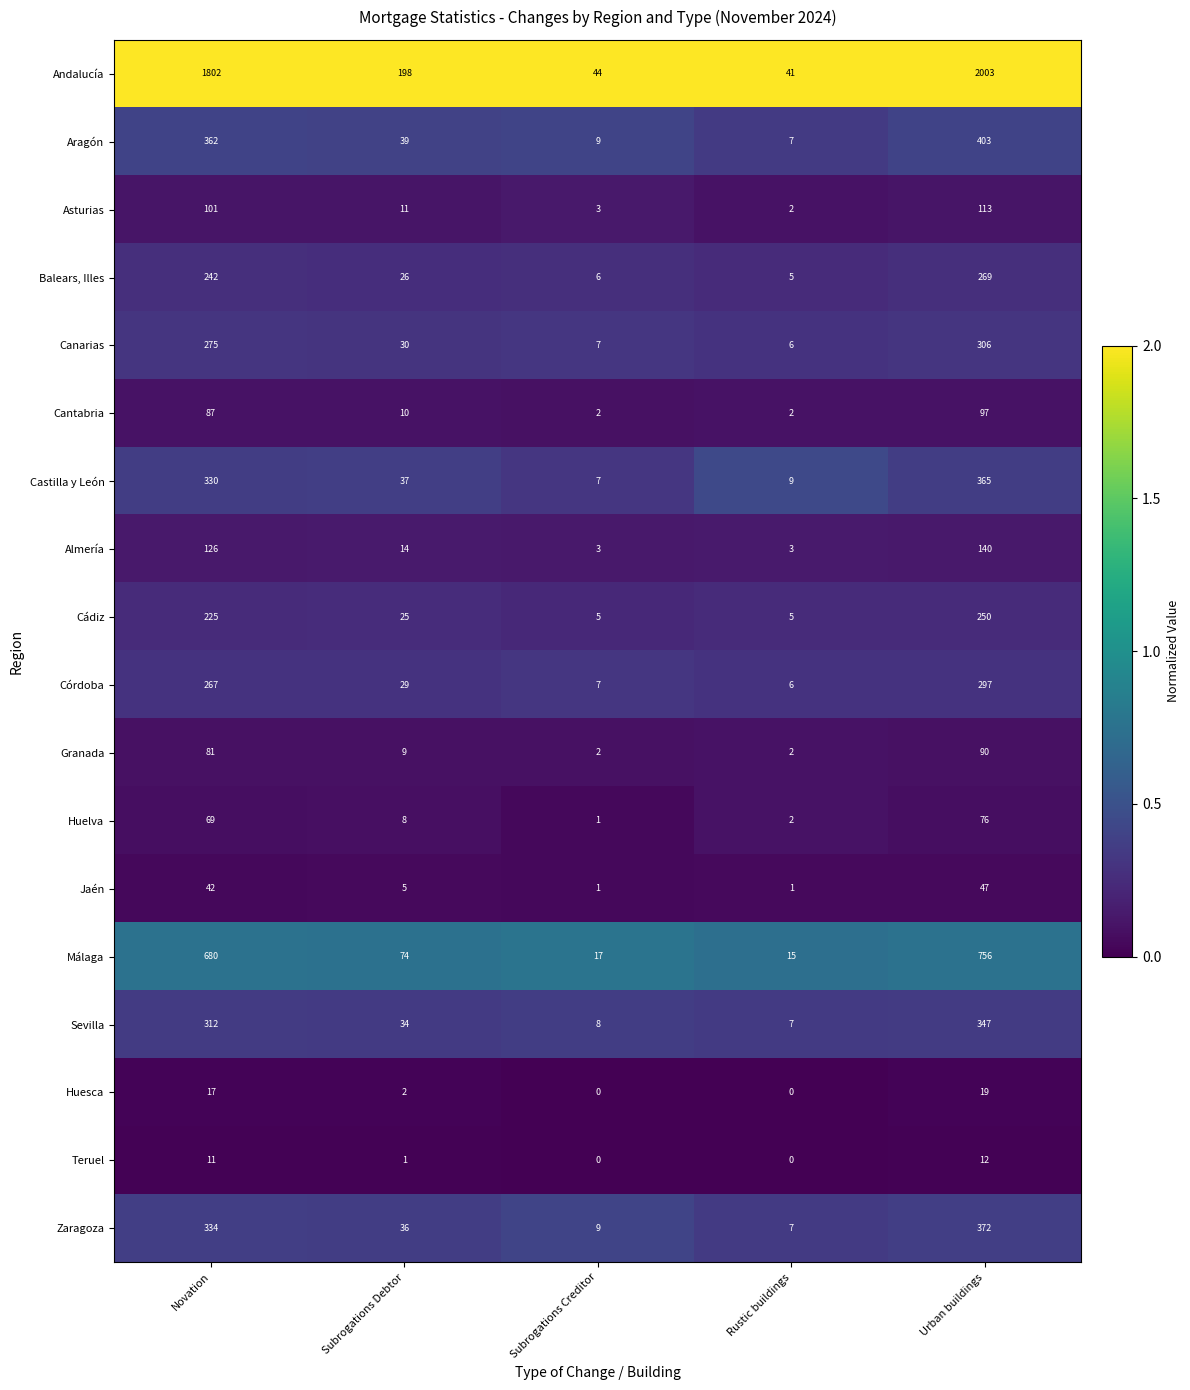

Which label corresponds to the largest value in the chart?

Urban buildings